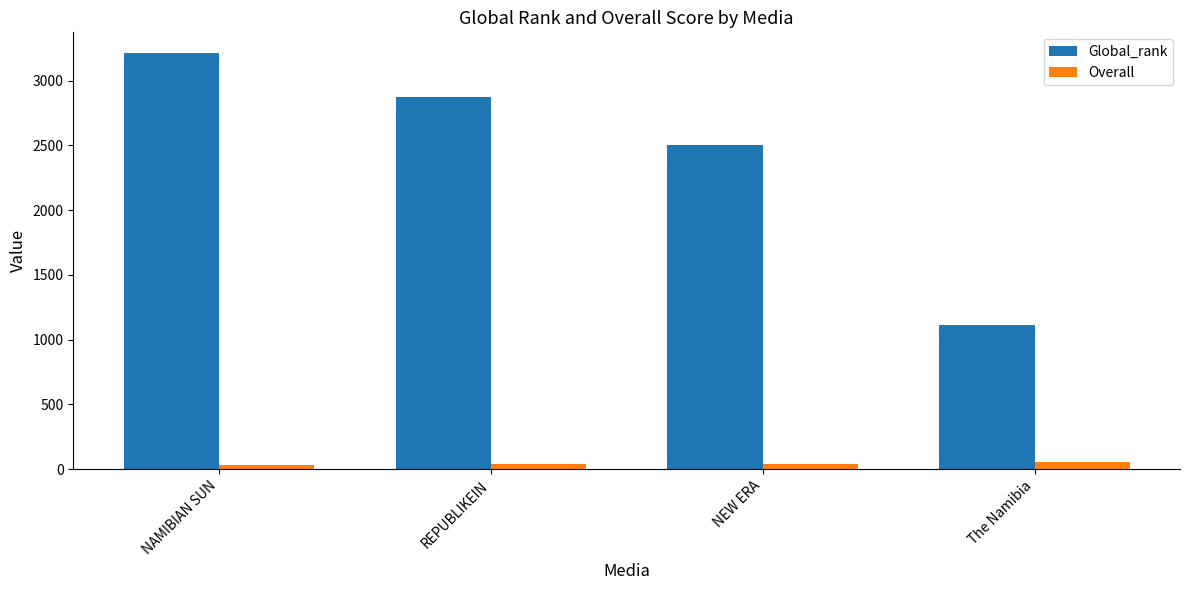

How many bars are there in total?

8